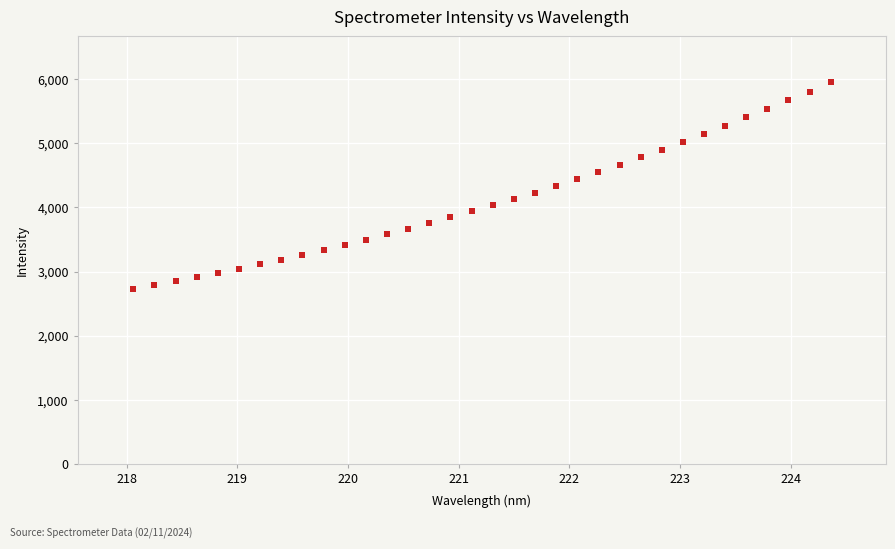

What is the range of Y values (max minus min)?

3218.4